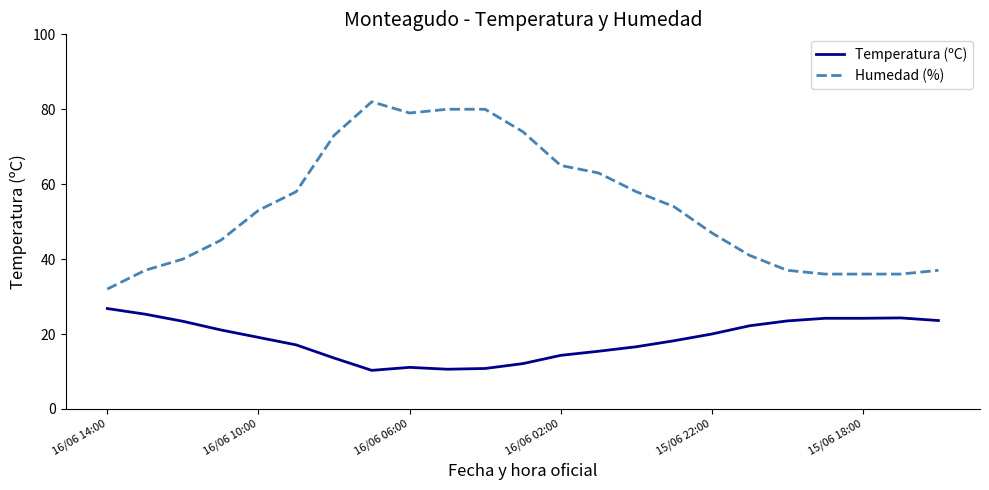

What is the difference between the maximum and minimum values in the Temperatura (ºC) series?

16.5